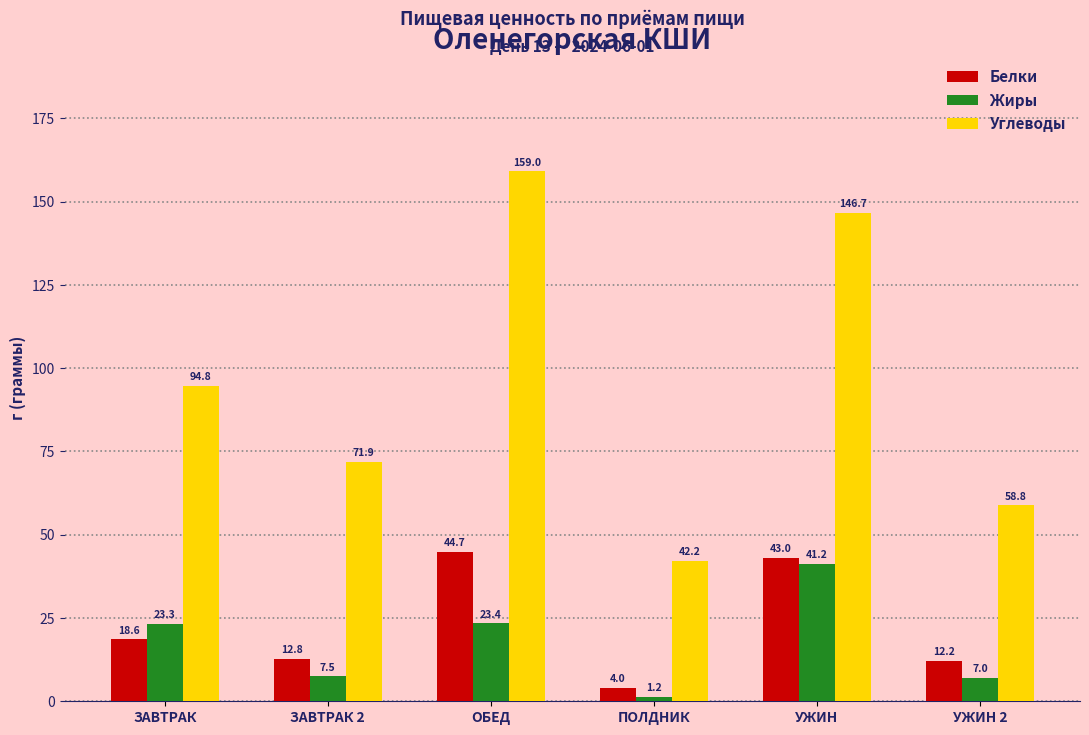

Reading left to right, extract all data points from this chart.

Белки: 18.6	12.8	44.7	4.0	43.0	12.2
Жиры: 23.3	7.5	23.4	1.2	41.2	7.0
Углеводы: 94.8	71.9	159.0	42.2	146.7	58.8